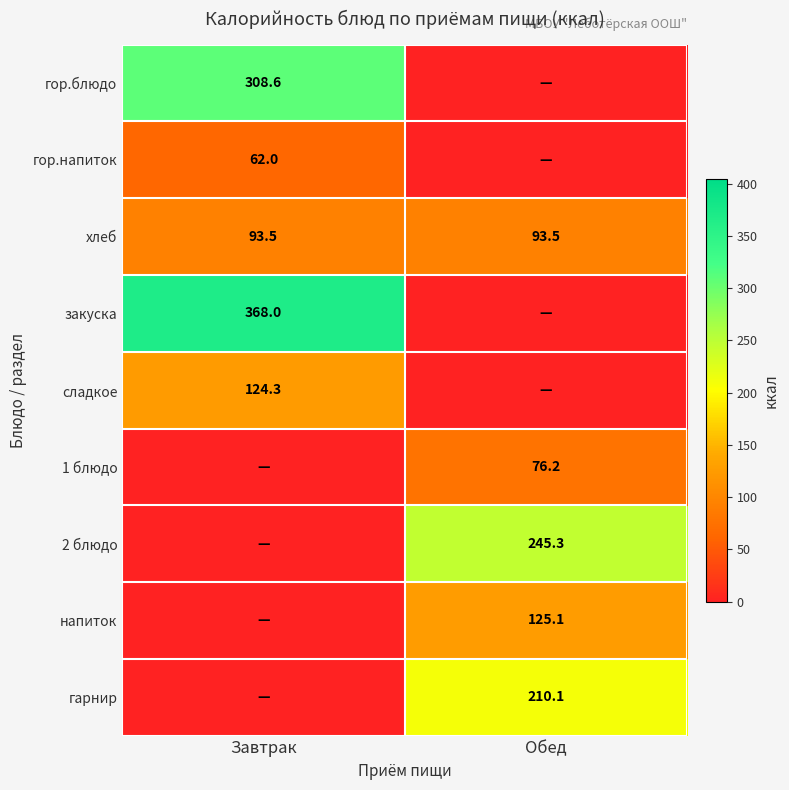

What is the sum of the хлеб values at Обед and Завтрак?

187.0